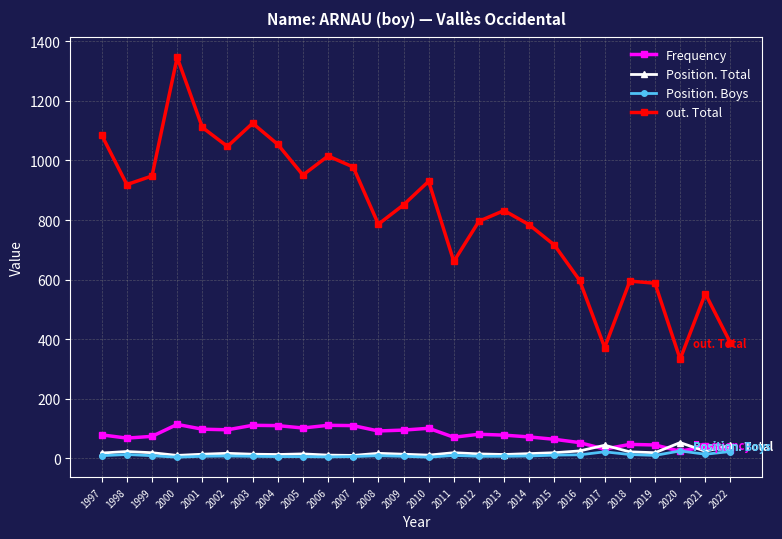

True or false: Frequency and out. Total intersect in this chart.

False